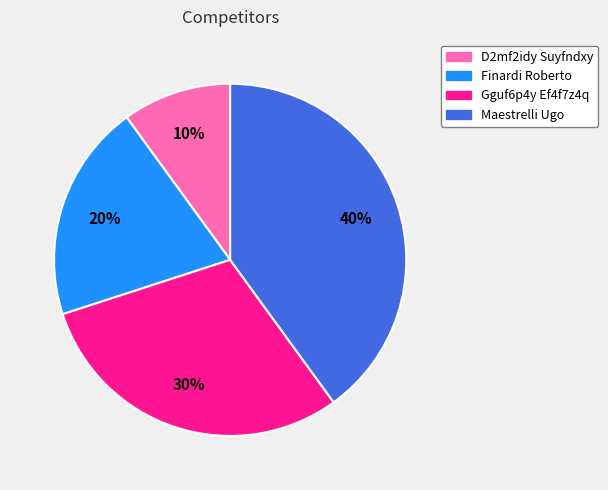

Is Maestrelli Ugo the majority of the pie?

No